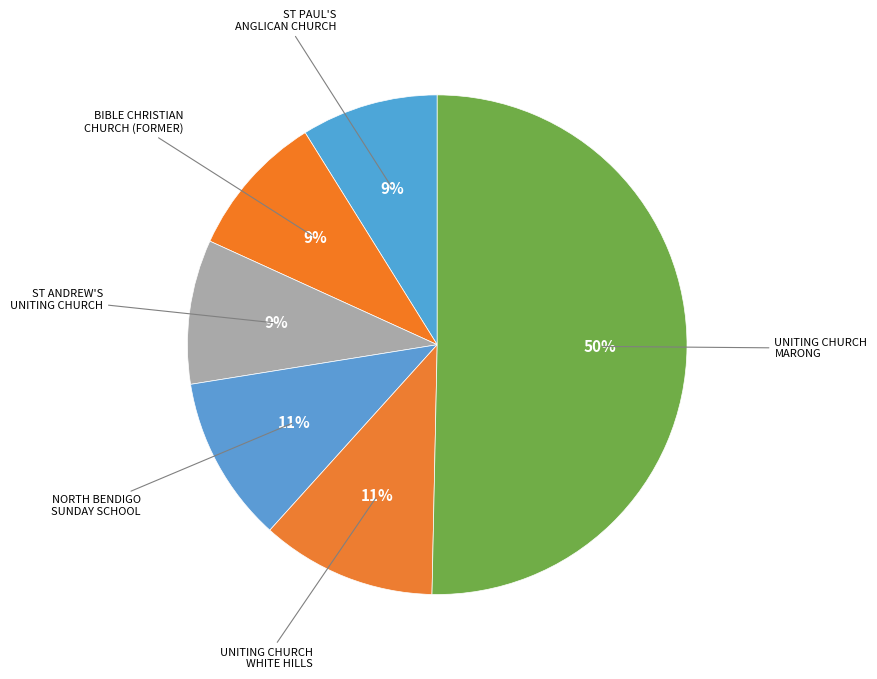

What is the largest slice in the pie chart?

UNITING CHURCH COMPLEX (MARONG)